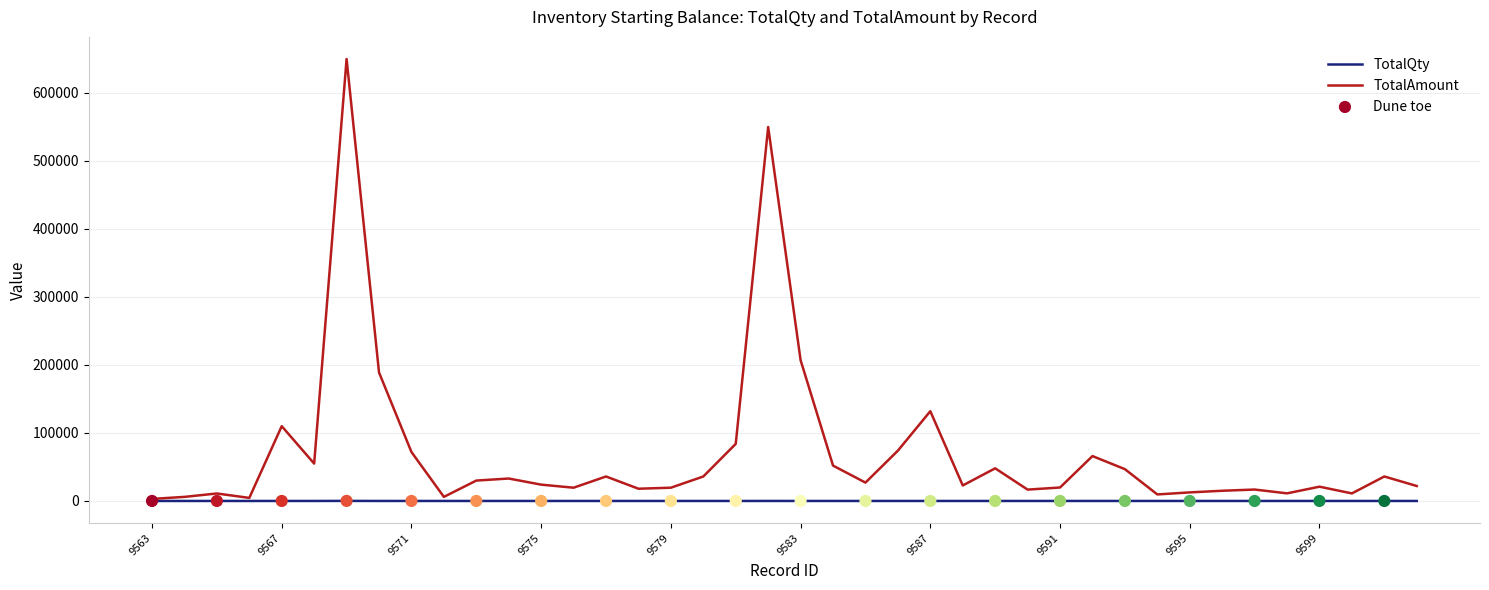

Which series has the largest total across all categories?

TotalAmount